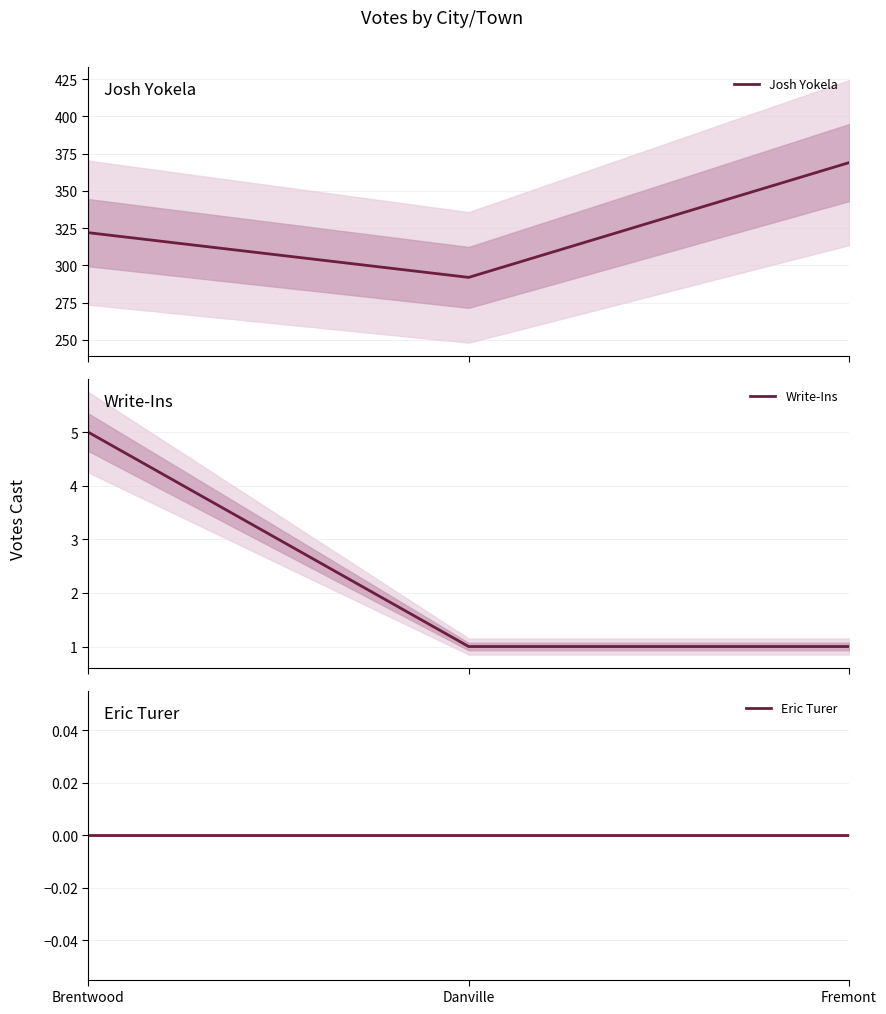

What is the difference between the highest and lowest values at Fremont?

369